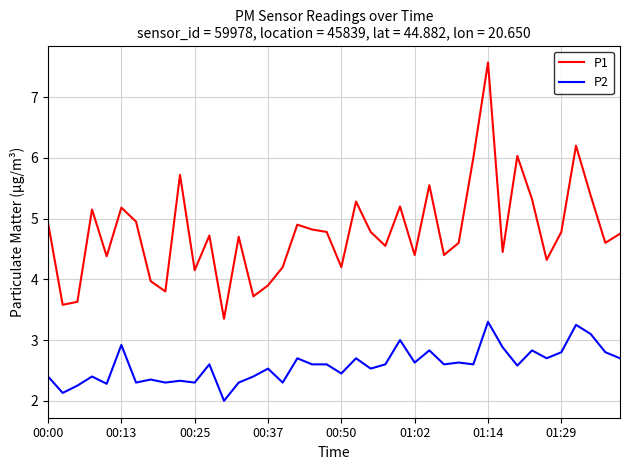

Is this an area chart (filled region under the line)?

No